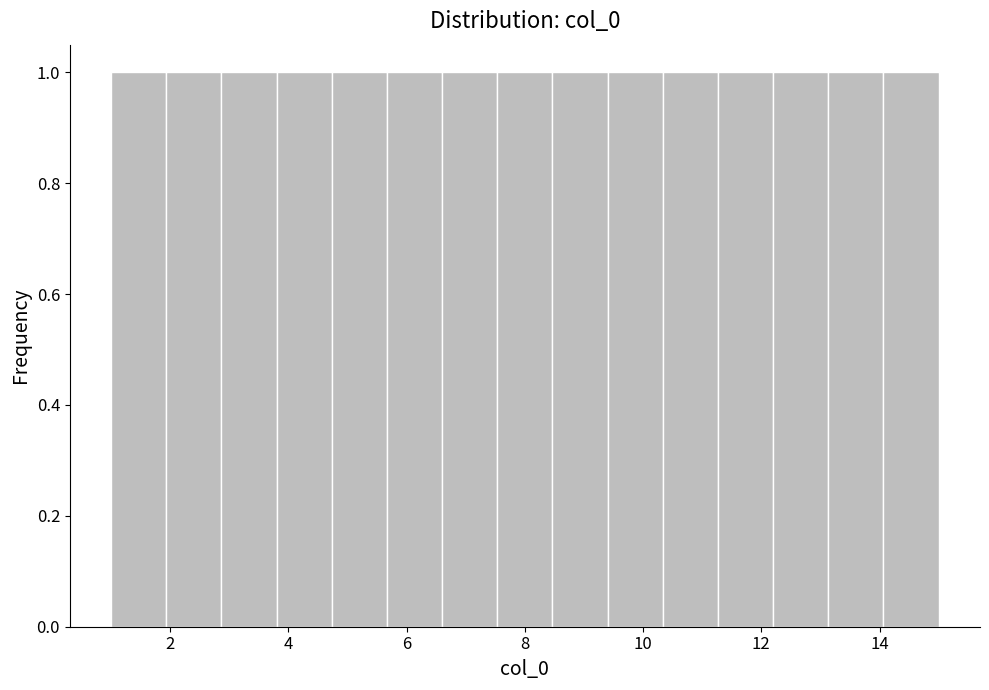

Reading left to right, list every bar in this chart as the range it spans on the x-axis followed by its height. Neither the bar edges nor the heights are printed on the chart, so give them approximately, as read against the axes.

1.0 to 2.0: 1
2.0 to 2.8: 1
2.8 to 3.8: 1
3.8 to 4.8: 1
4.8 to 5.6: 1
5.6 to 6.6: 1
6.6 to 7.6: 1
7.6 to 8.4: 1
8.4 to 9.4: 1
9.4 to 10.4: 1
10.4 to 11.2: 1
11.2 to 12.2: 1
12.2 to 13.2: 1
13.2 to 14.0: 1
14.0 to 15.0: 1